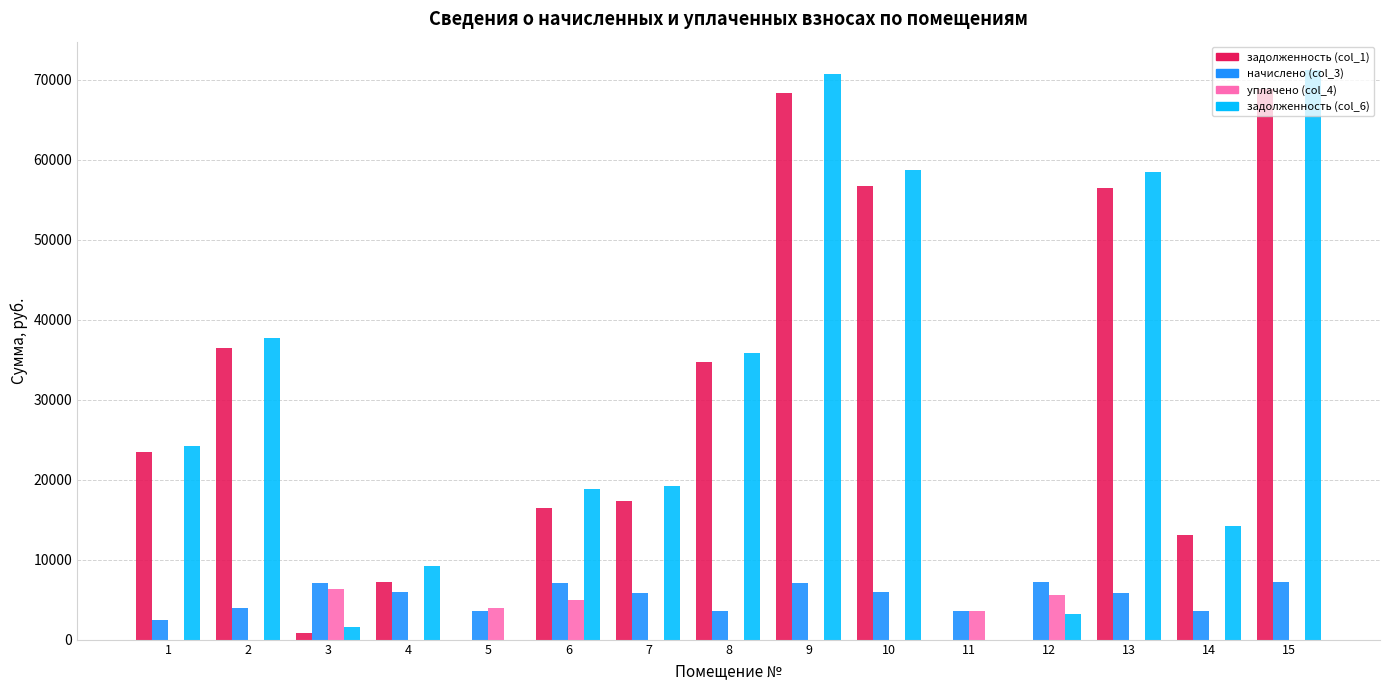

How many data points in задолженность (col_1) are above 17276?

8